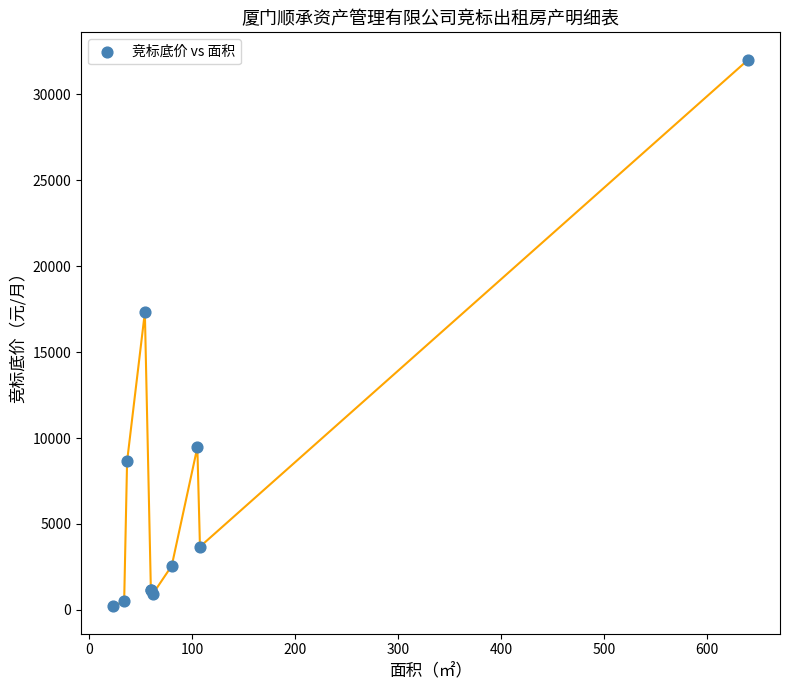

What Y value in the scatter plot is closest to 16109?

17314